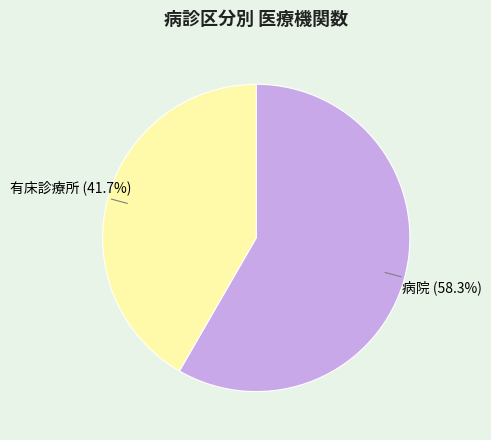

Count the number of slices in the pie.

2